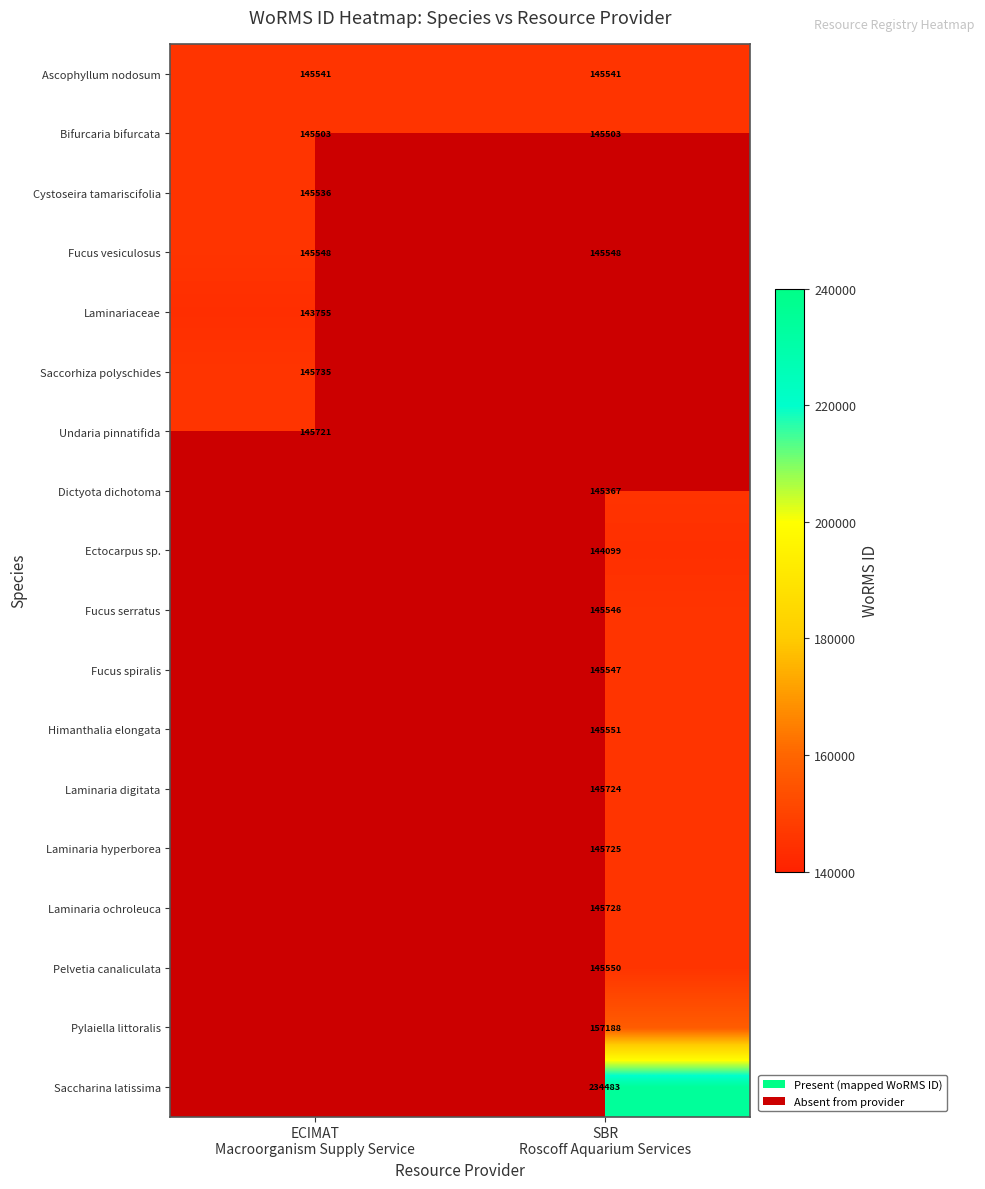

At which label is Laminariaceae closest to 143755?

ECIMAT Macroorganism Supply Service